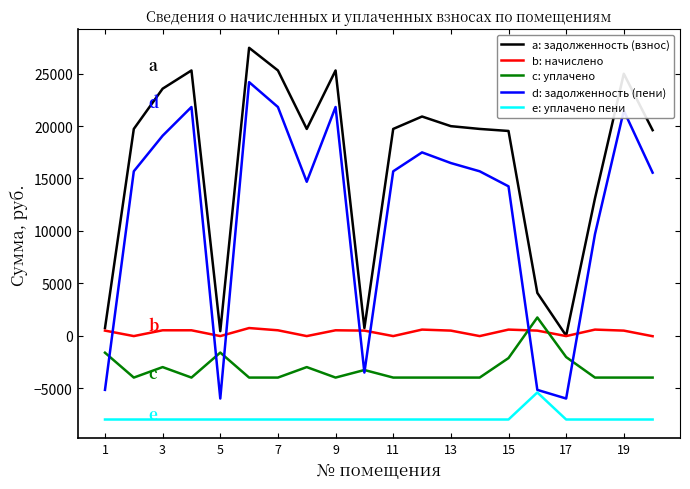

What is the maximum value shown in the chart?

27462.2